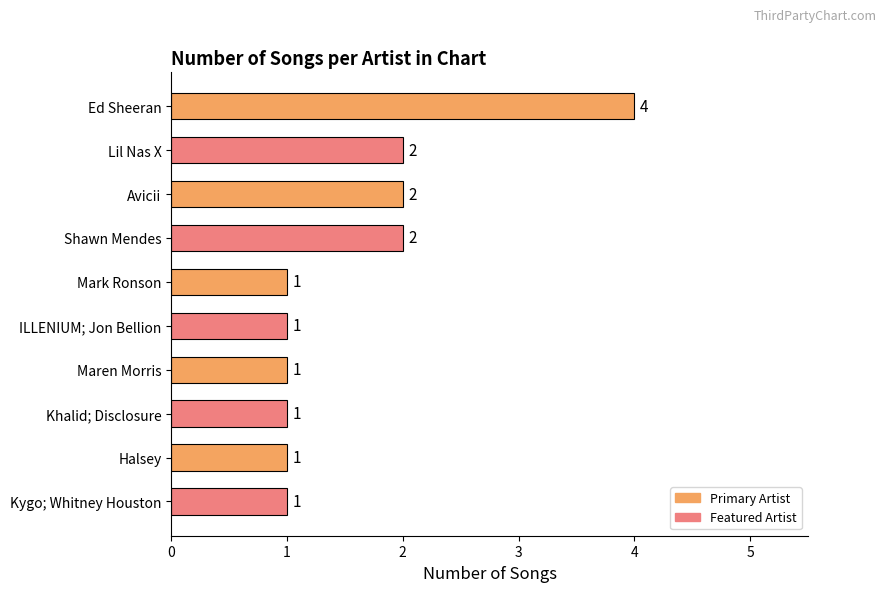

True or false: the data shows 2 at Shawn Mendes.

True